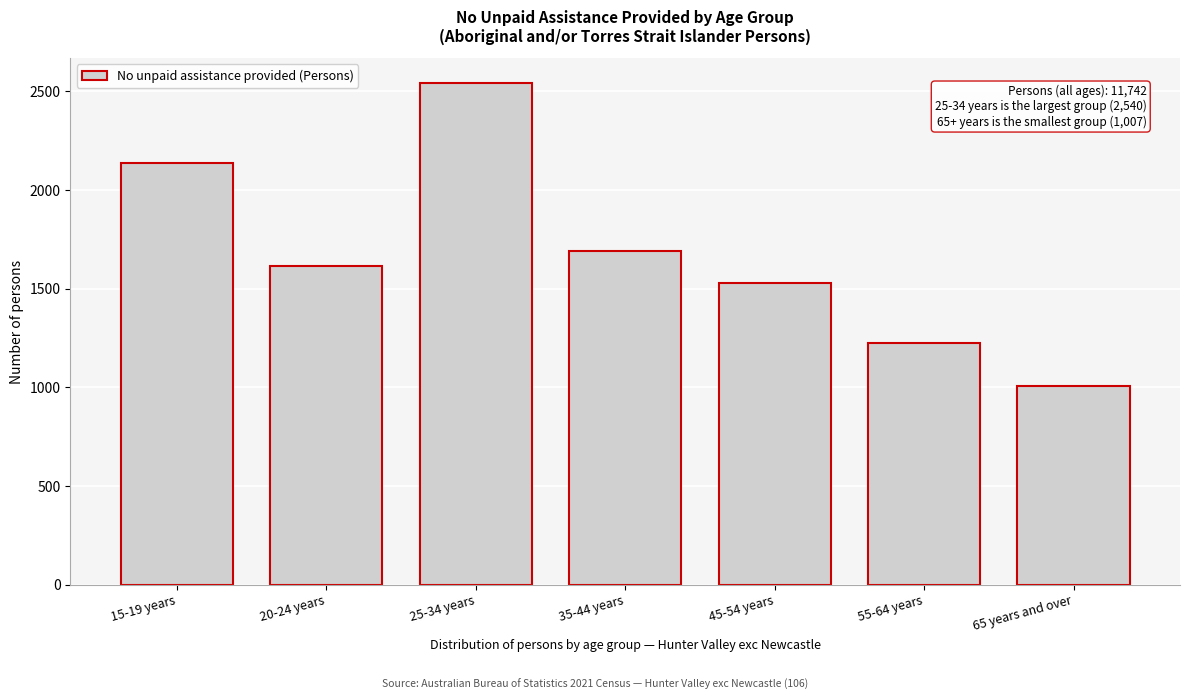

Reading right to left, extract all data points from this chart.

1007	1224	1531	1689	2540	1616	2135